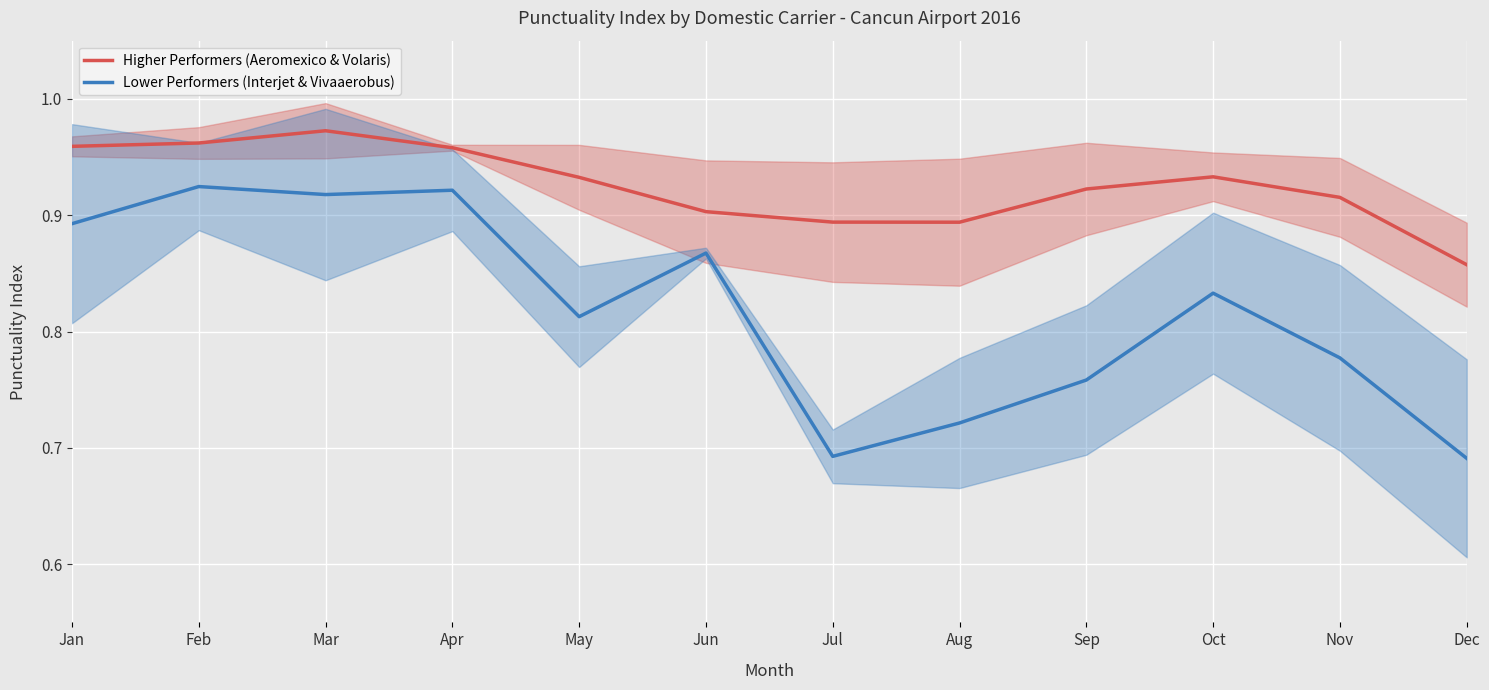

Rank the series by their maximum value, from highest to lowest.

Higher Performers (Aeromexico & Volaris), Lower Performers (Interjet & Vivaaerobus)